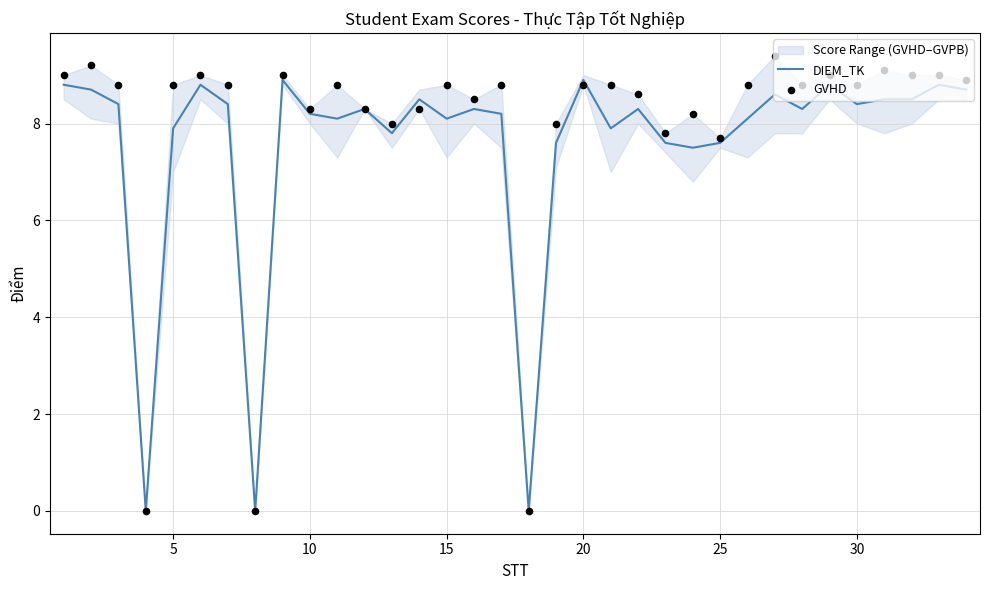

Which series has the largest total across all categories?

GVHD